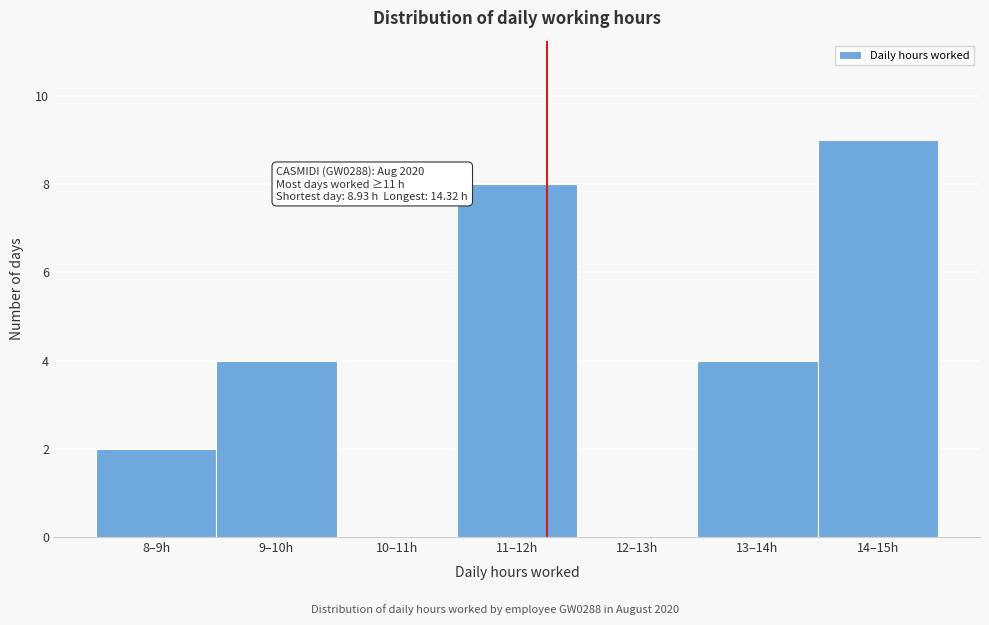

Reading right to left, list all the values displayed in this chart.

14–15h=9	13–14h=4	12–13h=0	11–12h=8	10–11h=0	9–10h=4	8–9h=2